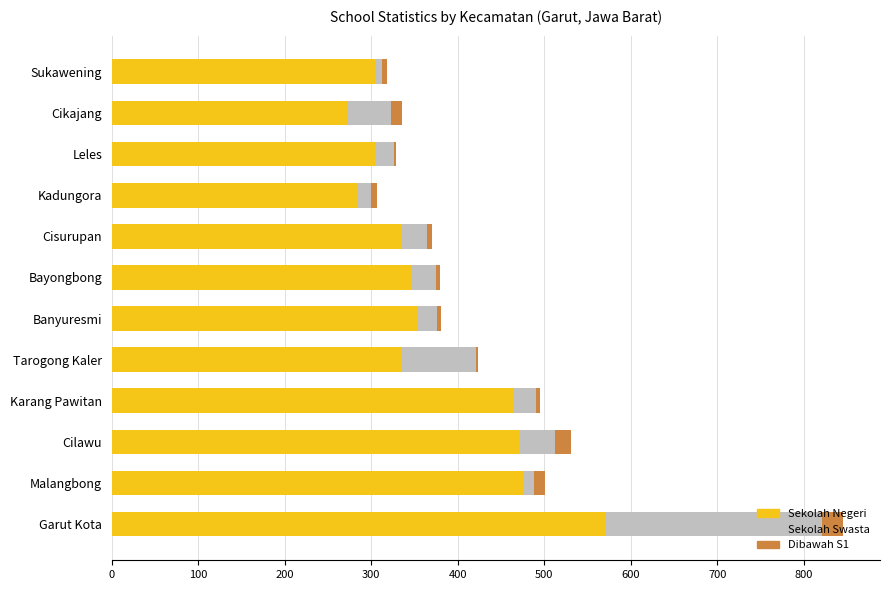

At which label does Sekolah Negeri reach its peak?

Garut Kota